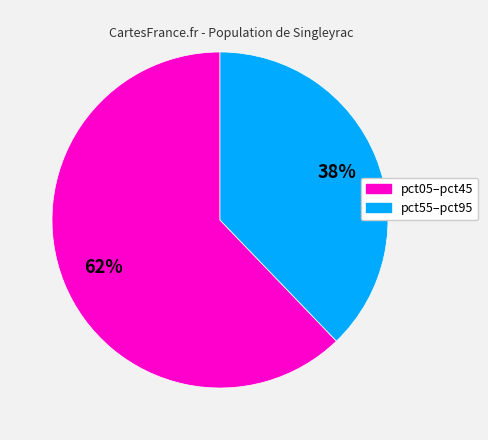

To the nearest percent, what is the average slice percentage?

50%